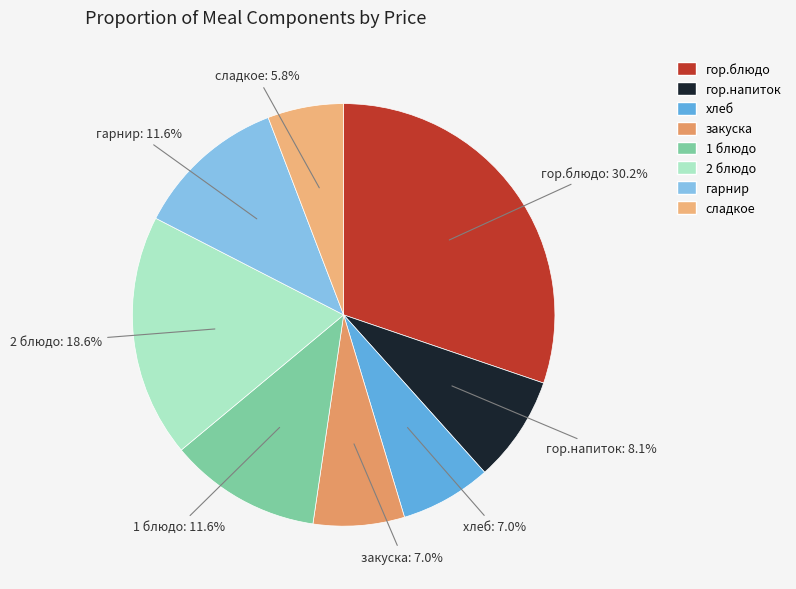

What is the smallest slice in the pie chart?

сладкое